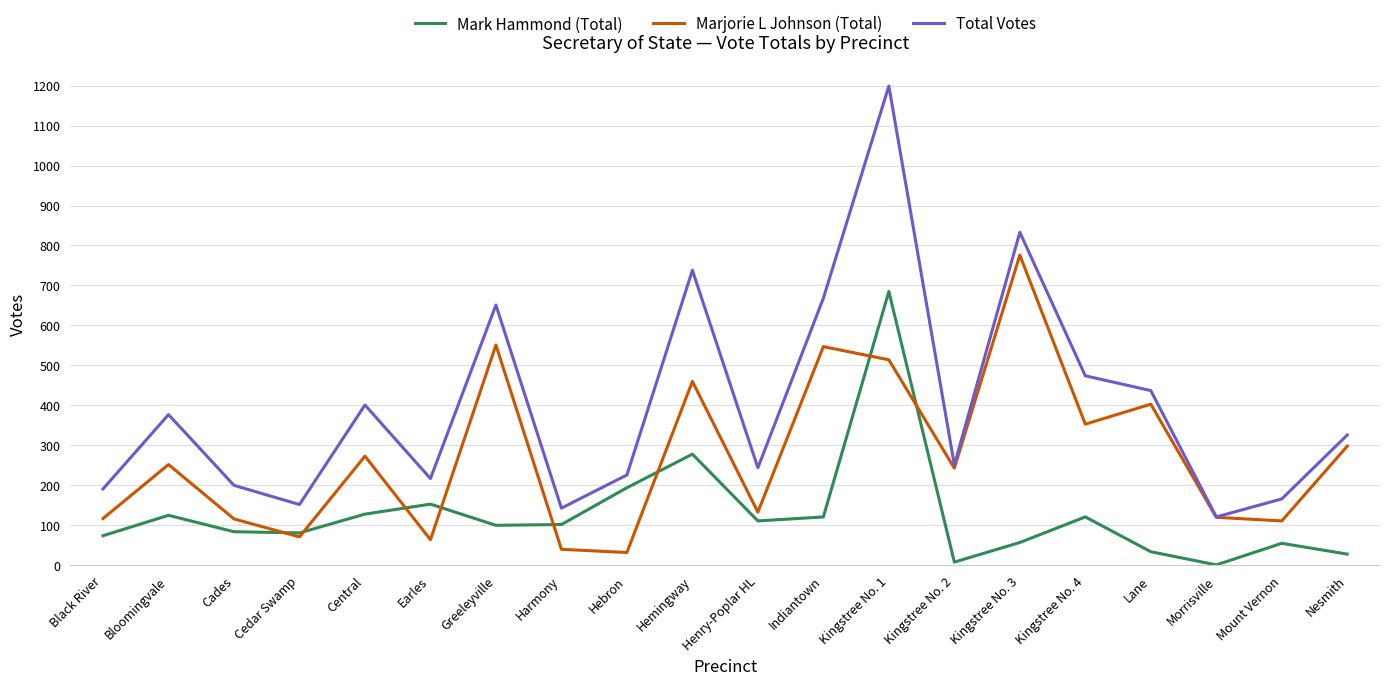

True or false: Mark Hammond (Total) has a value of 102 at Harmony.

True